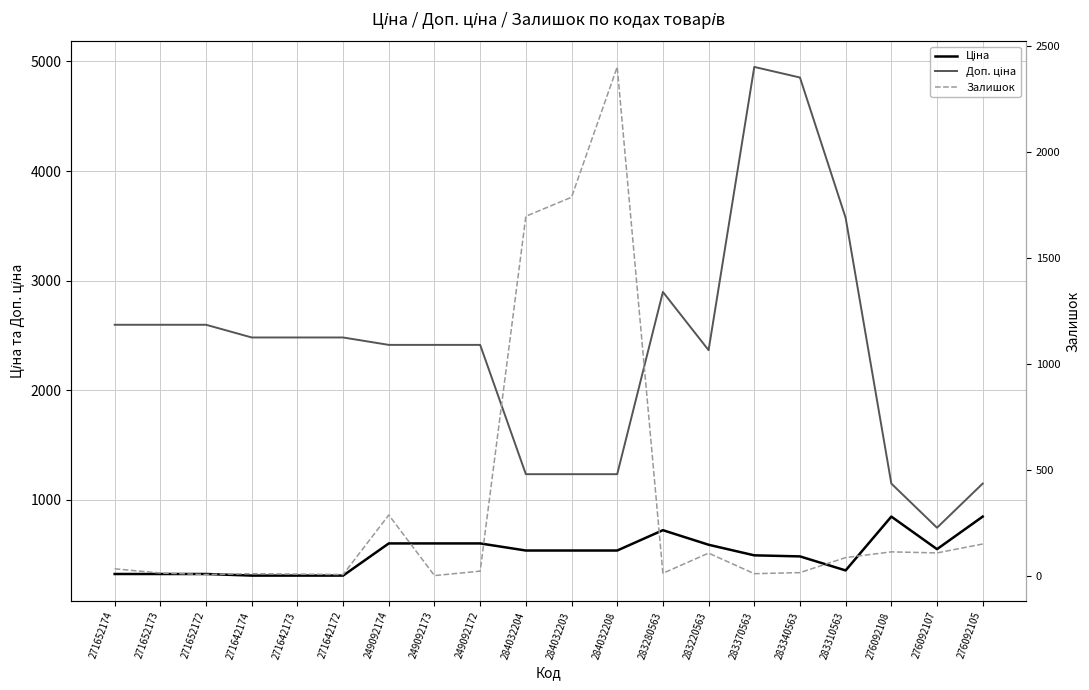

What is the difference between the Ціна values at 283340563 and 276092107?

66.1